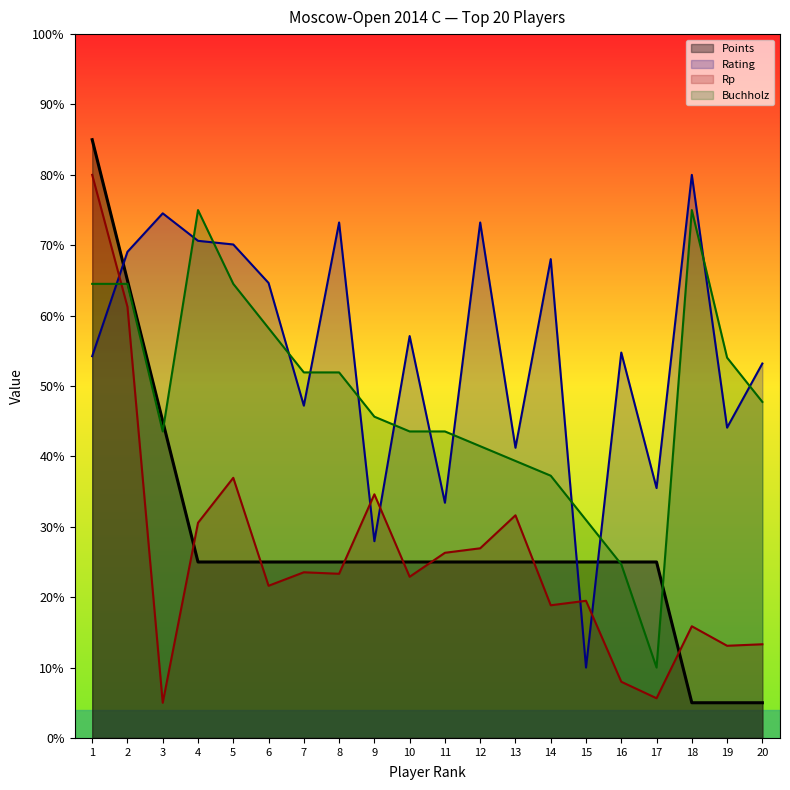

What is the maximum value for Buchholz?

75.0